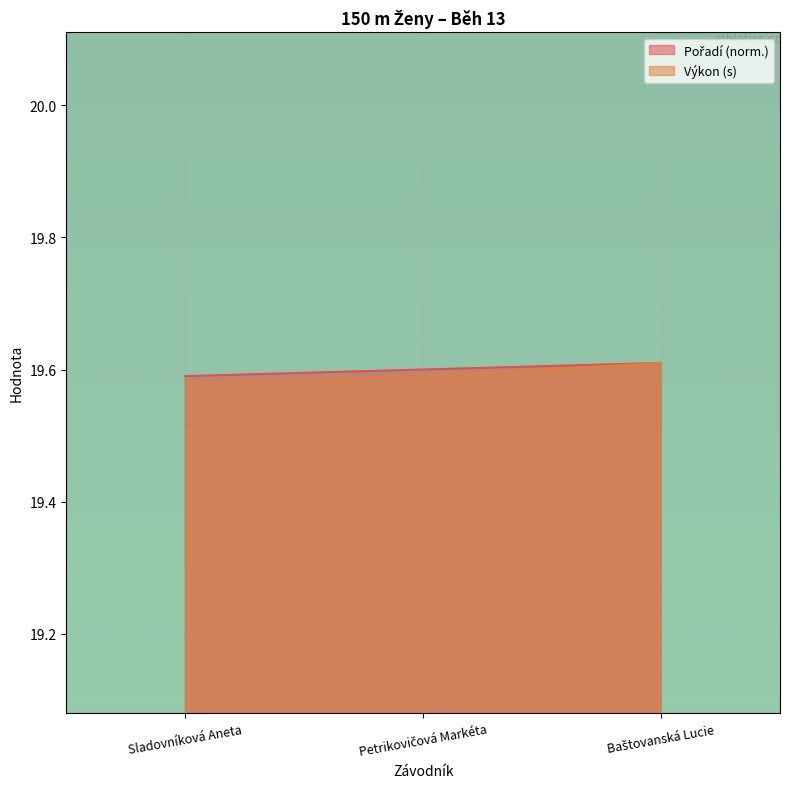

How many distinct data groups are displayed?

2